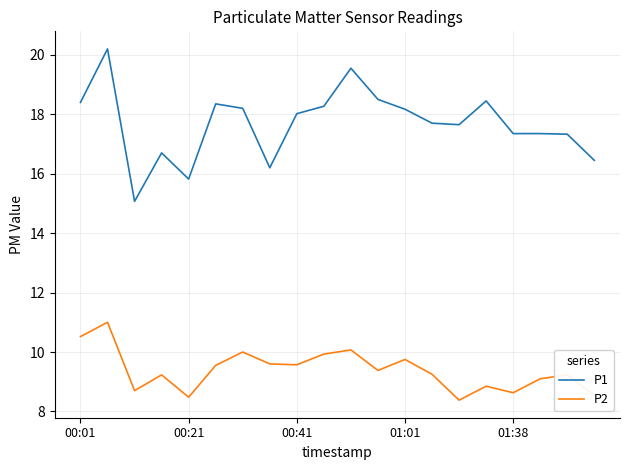

True or false: P1 and P2 cross at least once.

False